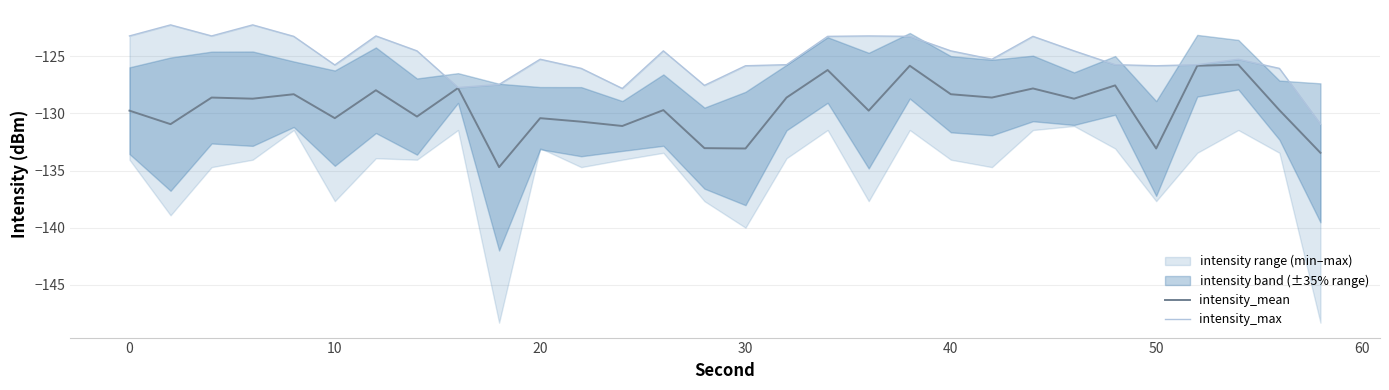

The value of intensity_mean at 30 is -133.1. True or false?

True